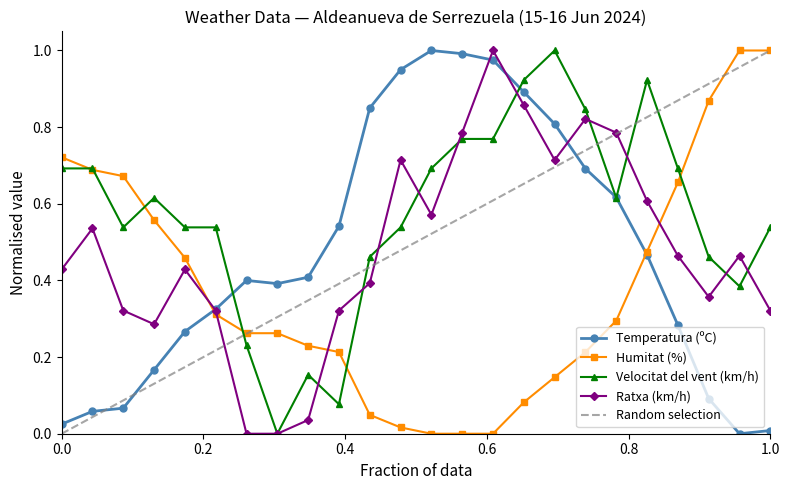

In Temperatura (ºC), how many points are lower than both neighbors (excluding endpoints)?

2